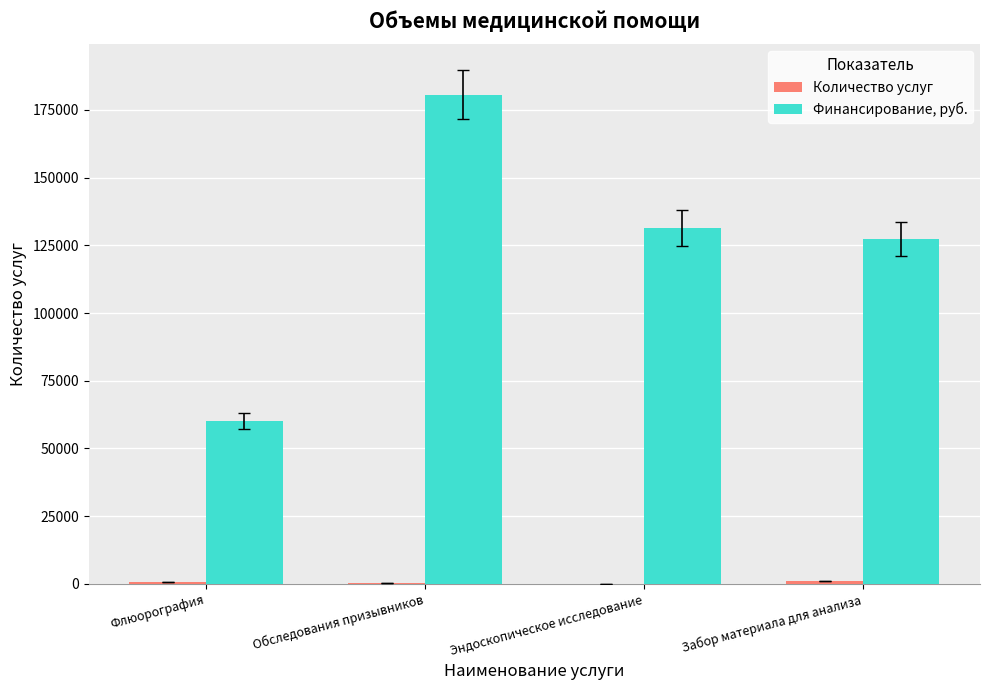

At which category does the chart reach its peak across all series?

Обследования призывников